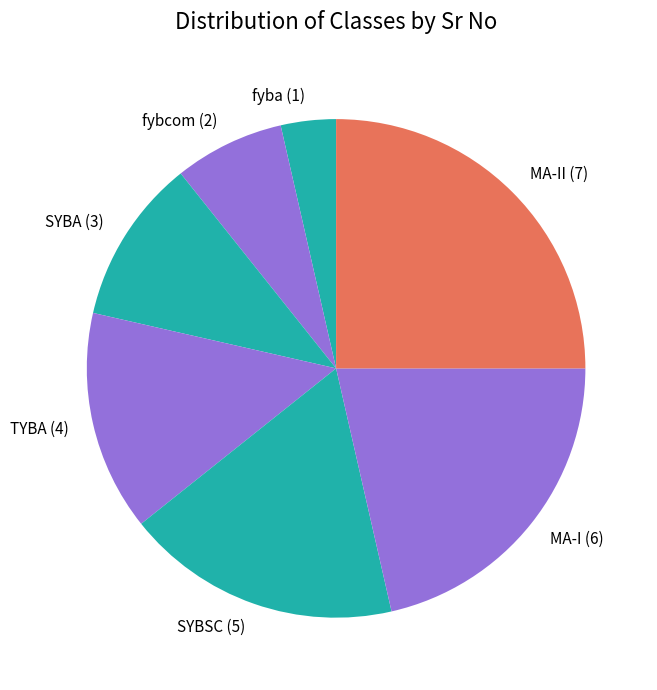

What is the largest slice in the pie chart?

MA-II